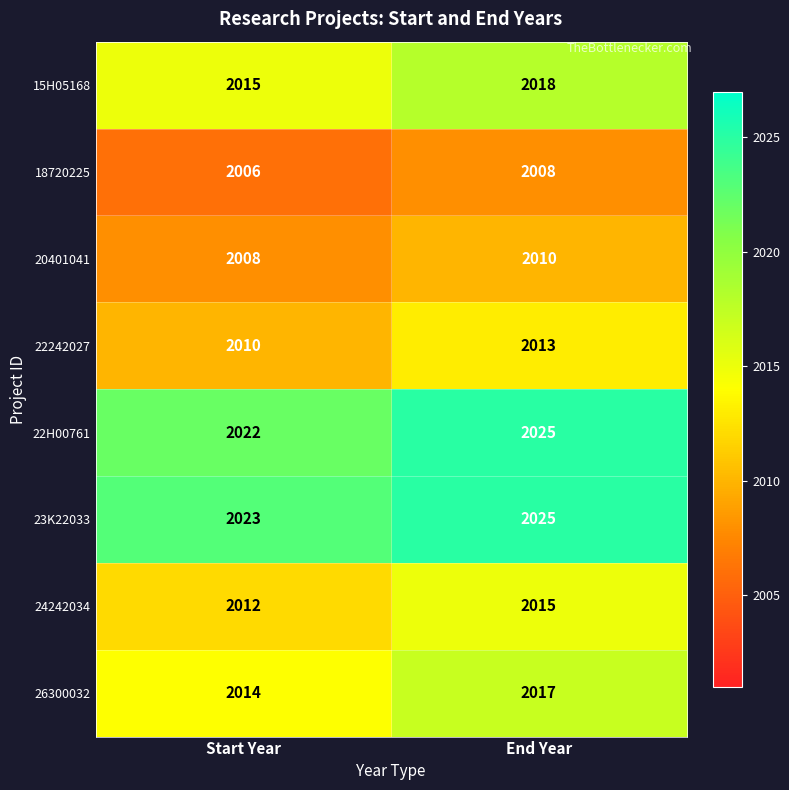

Which label corresponds to the largest value in the chart?

End Year